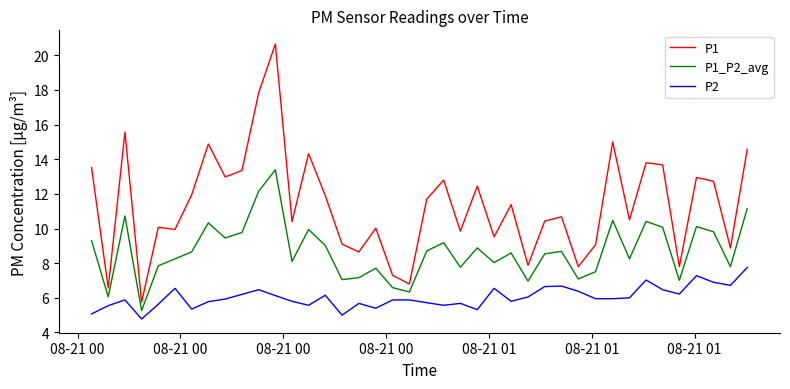

Rank the series by their average value, from lowest to highest.

P2, P1_P2_avg, P1